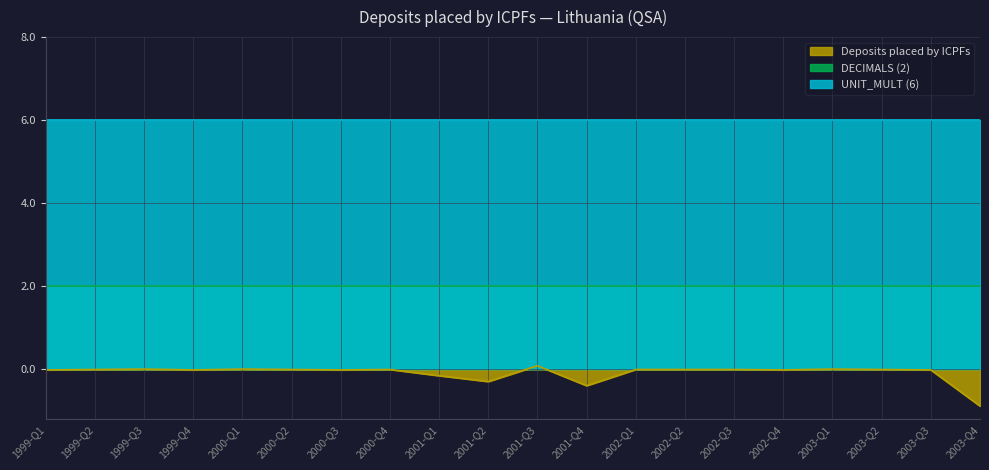

Is the value of Deposits placed by ICPFs at 1999-Q1 greater than the value of UNIT_MULT (6) at 2003-Q2?

No